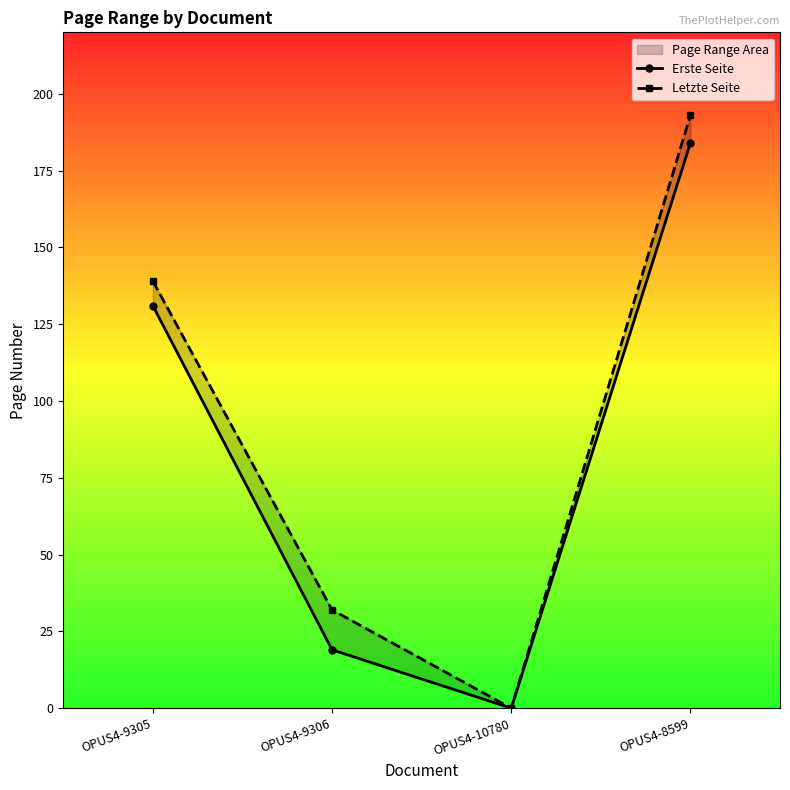

At which label is Letzte Seite closest to 96?

OPUS4-9305